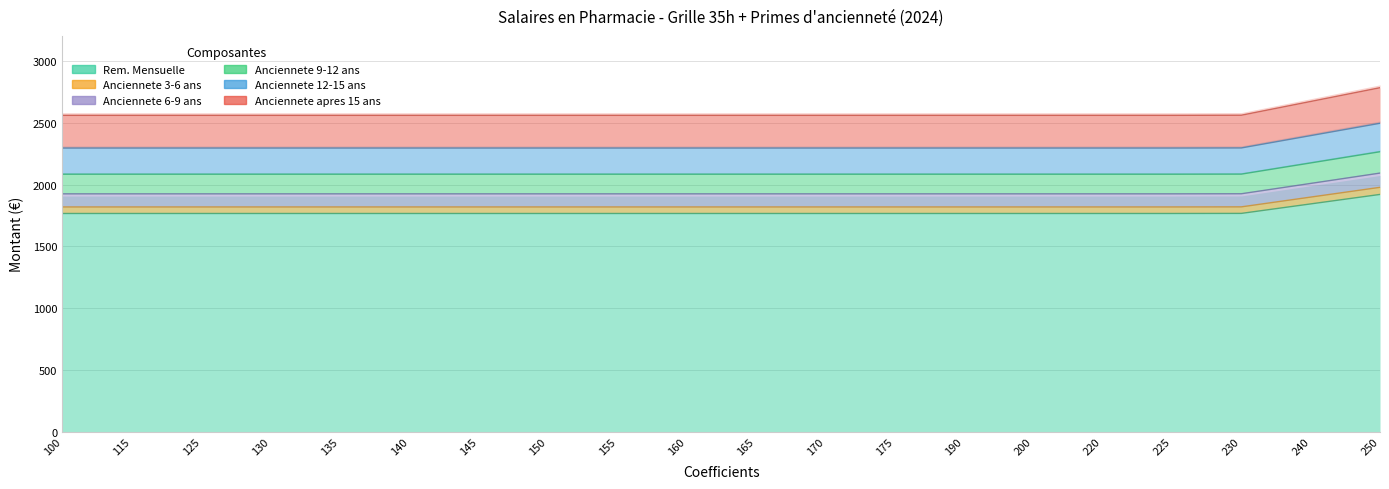

At which label does Anciennete 12-15 ans reach its minimum?

100